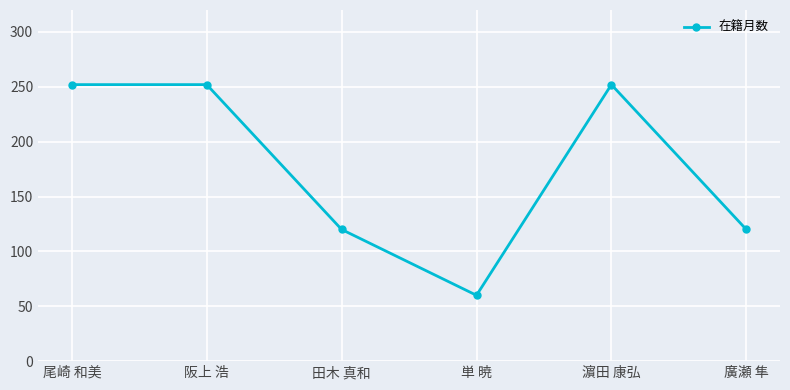

What is the sum of all values?

1056